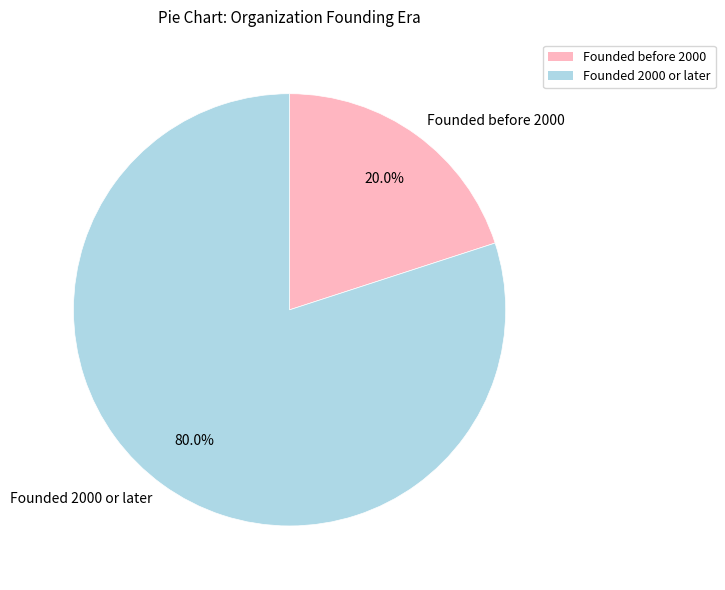

Is there a majority slice in this chart?

Yes